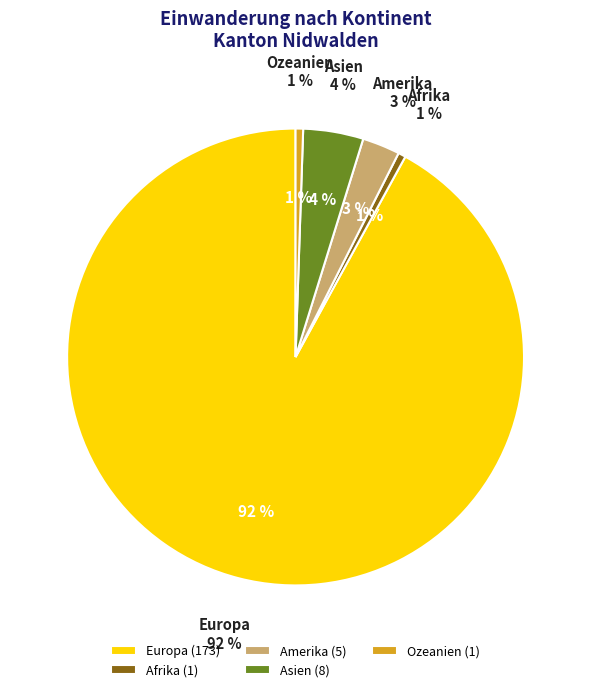

What is the smallest slice in the pie chart?

Afrika